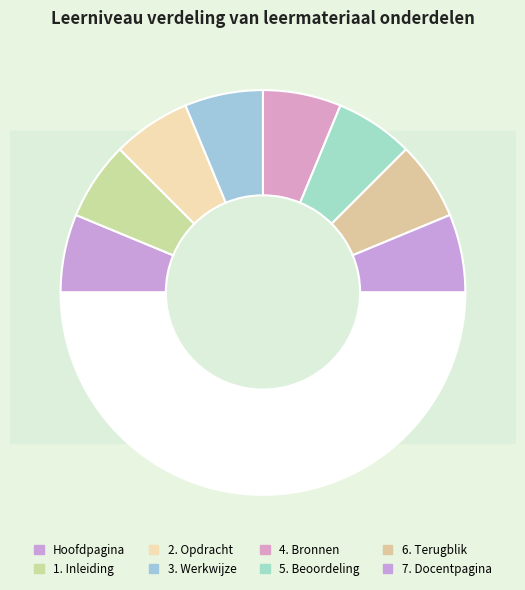

To the nearest percent, what is the average slice percentage?

12%